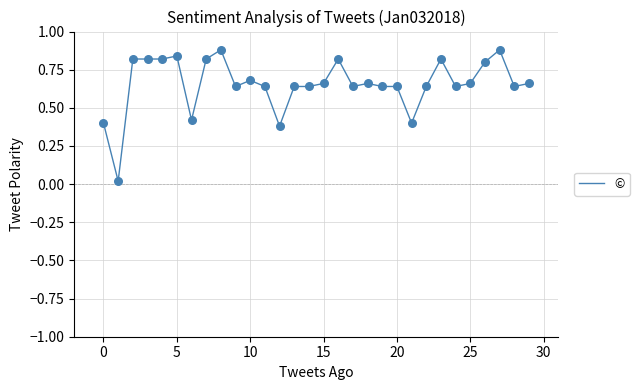

Is this an area chart (filled region under the line)?

No